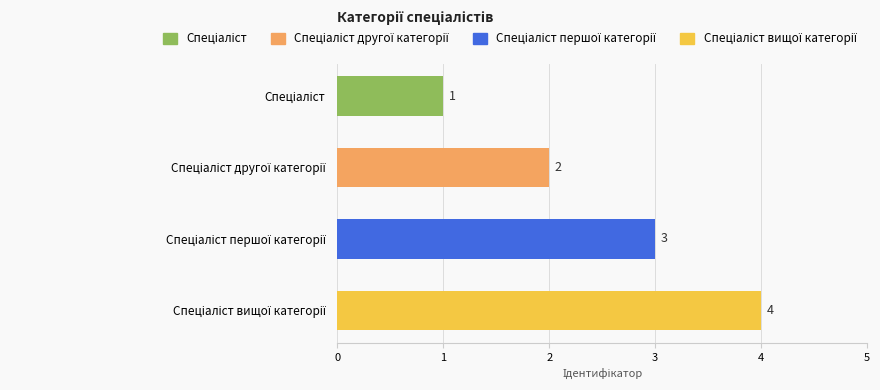

What is the difference between the maximum and minimum values?

3